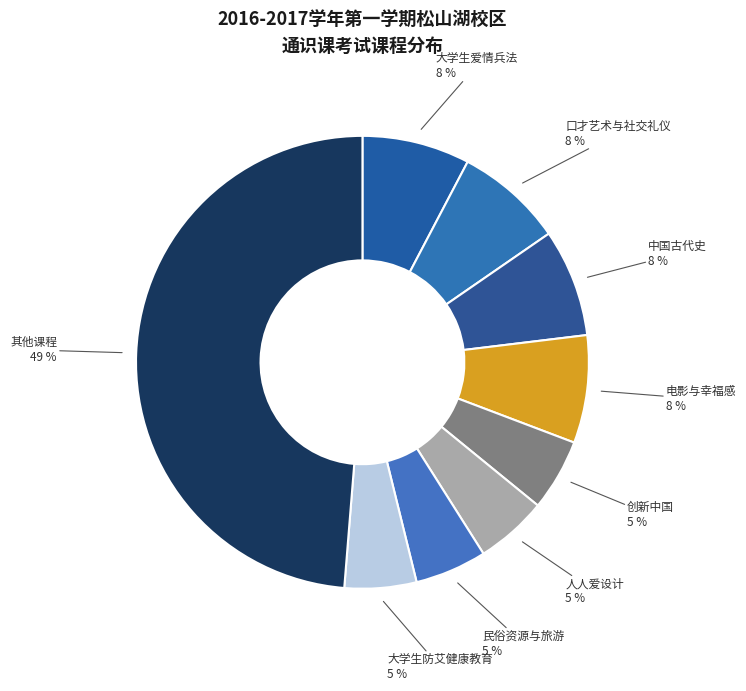

How many slices are in this pie chart?

9